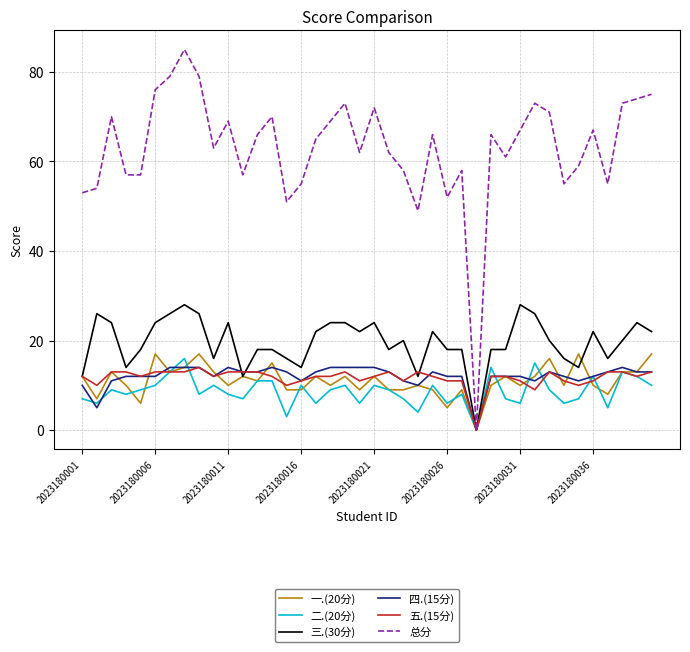

What is the greatest value displayed?

85